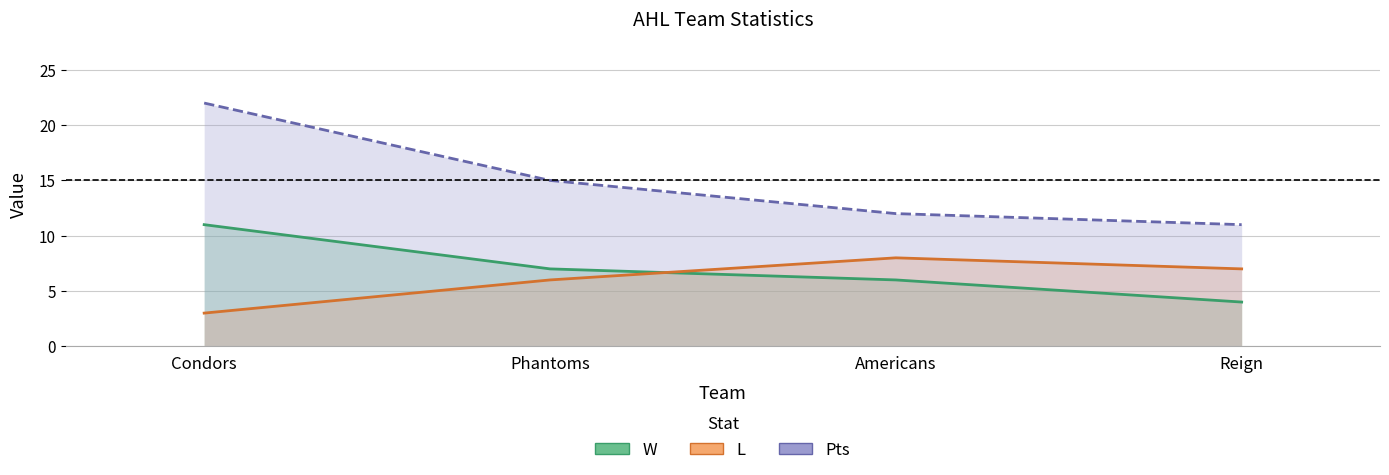

List the labels in order of Pts value, largest first.

Condors, Phantoms, Americans, Reign